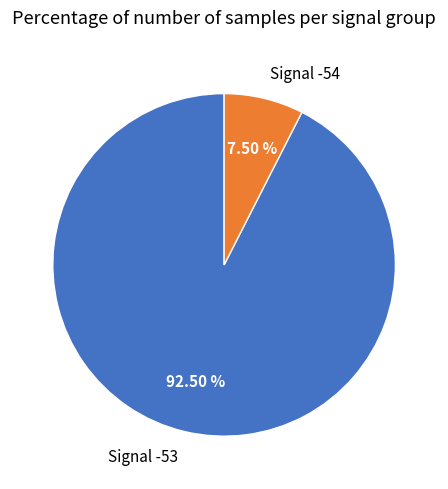

How many slices are in this pie chart?

2